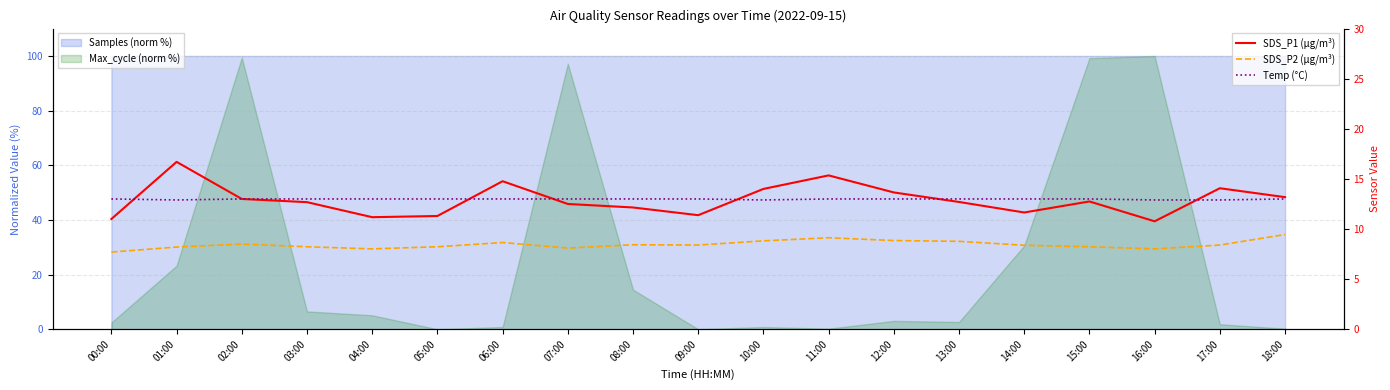

Between 17:00 and 10:00, which is larger?

17:00